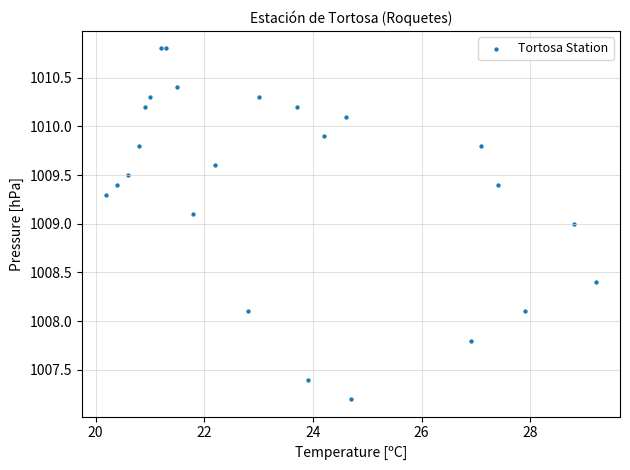

What is the range of X values (max minus min)?

9.0